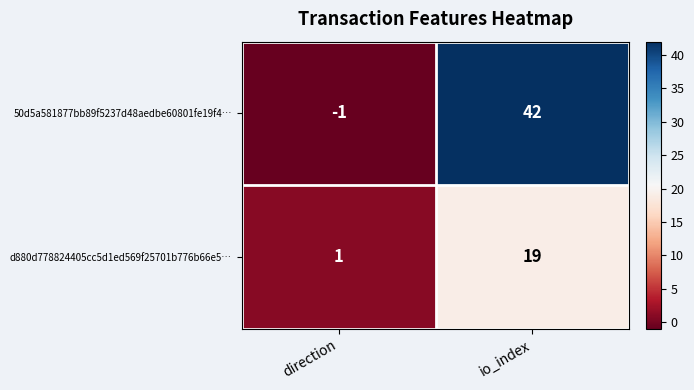

At which label is 50d5a581877bb89f5237d48aedbe60801fe19f4… closest to 20?

direction